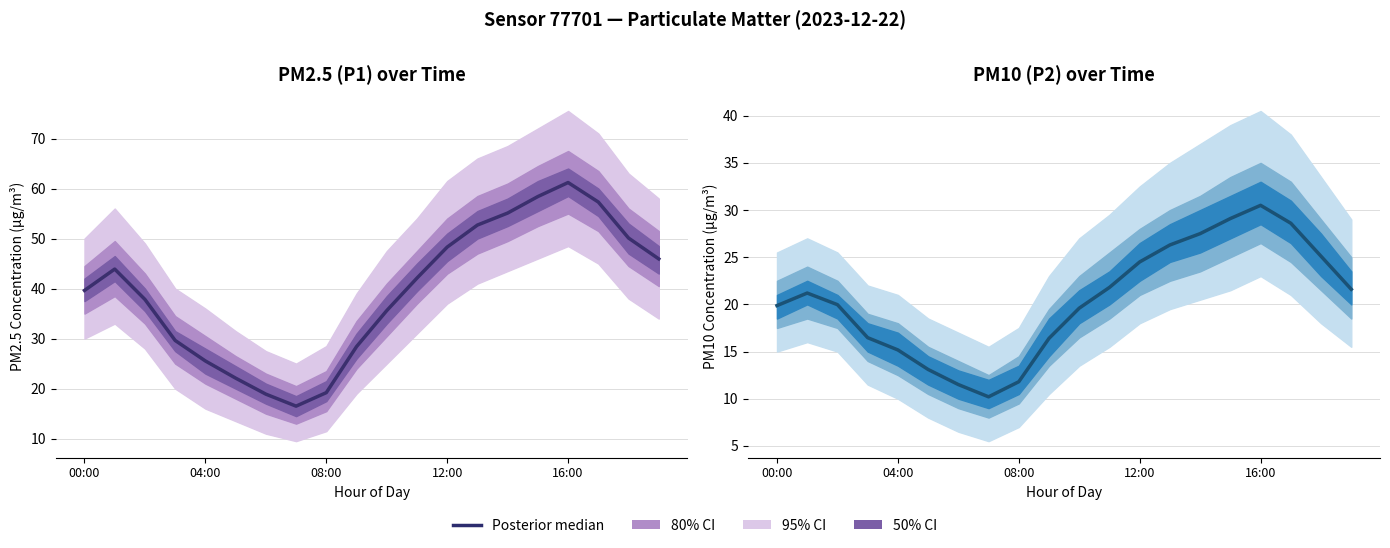

What is the average value?

20.5